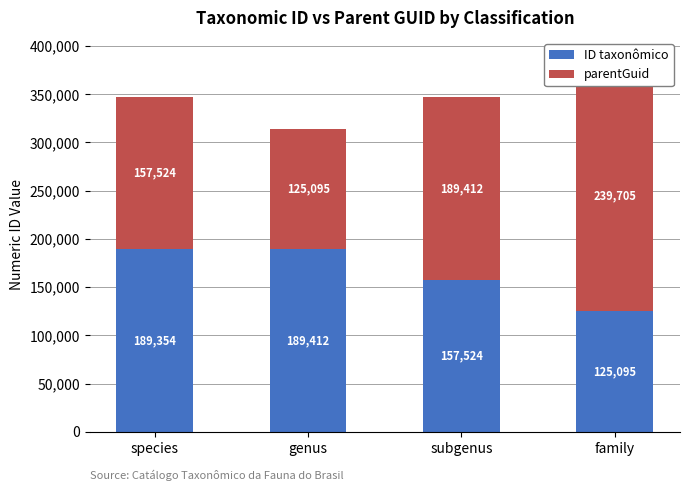

Reading right to left, what are all the values shown in this chart?

ID taxonômico: family=125095	subgenus=157524	genus=189412	species=189354
parentGuid: family=239705	subgenus=189412	genus=125095	species=157524